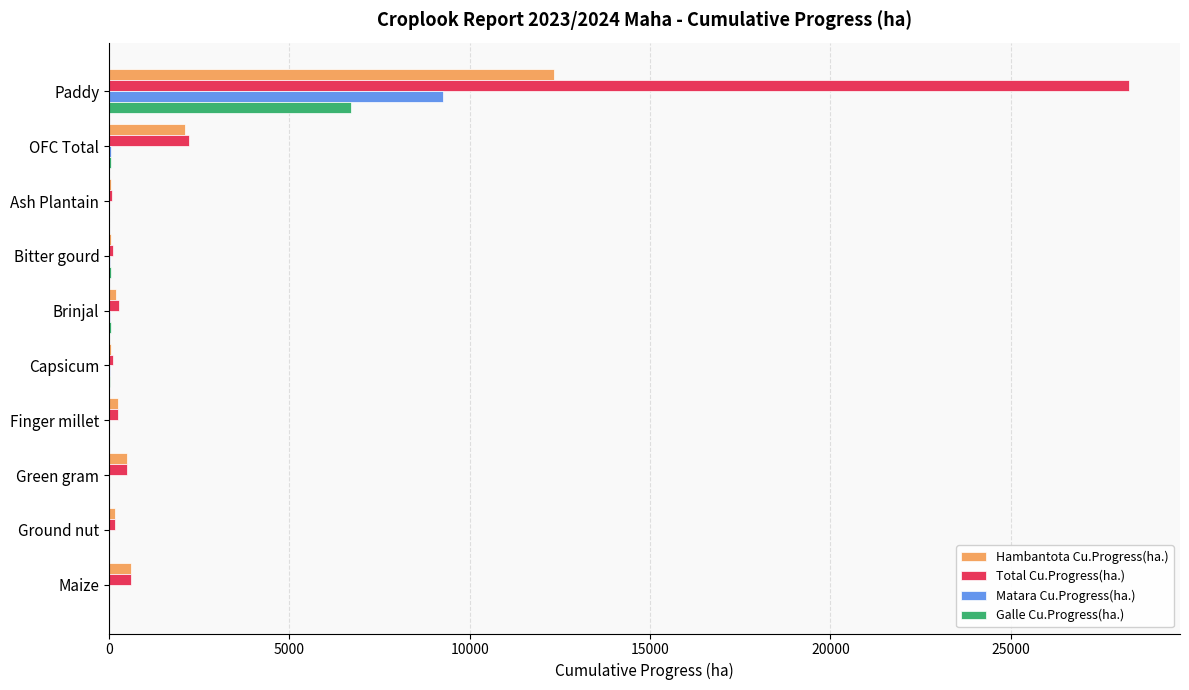

The Galle Cu.Progress(ha.) series shows 2531.1 at Ground nut. True or false?

False